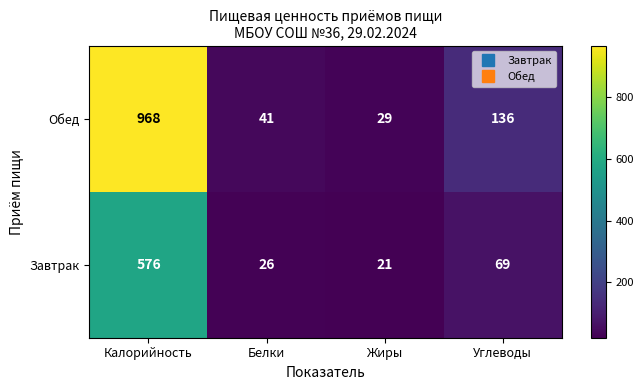

What is the maximum value shown in the chart?

968